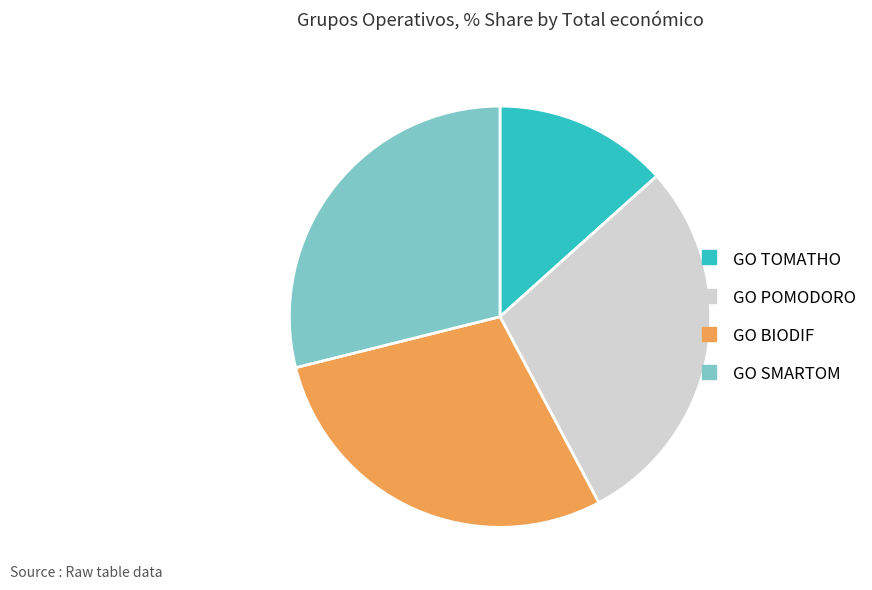

Is there a majority slice in this chart?

No